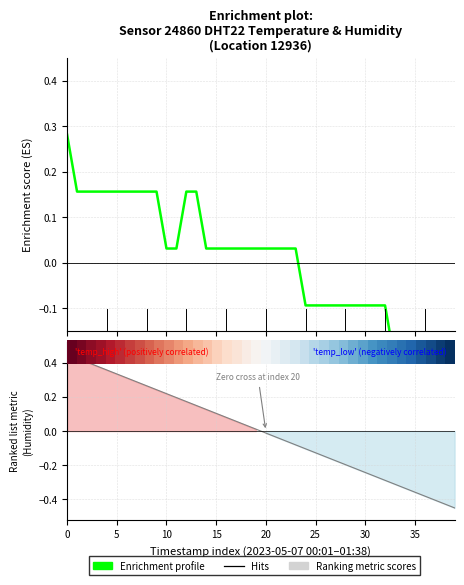

How many data points does each series have?

40